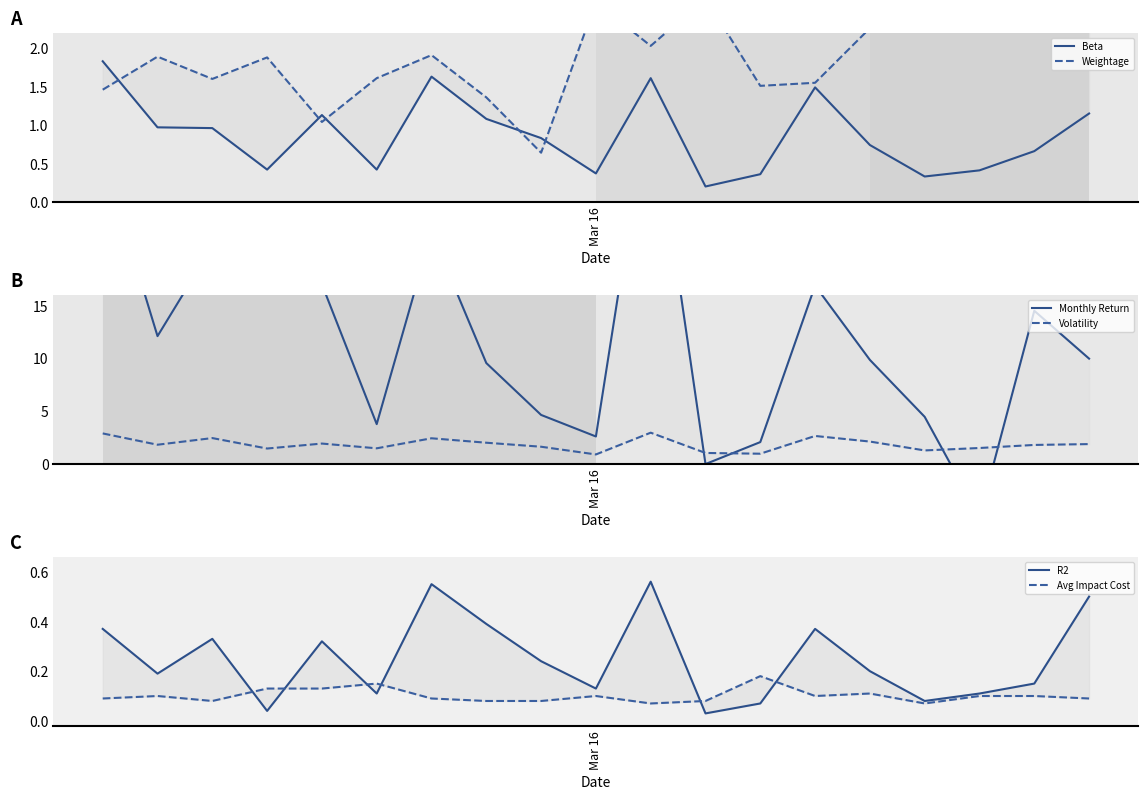

What is the difference between the Weightage values at 8 and 13?

0.9